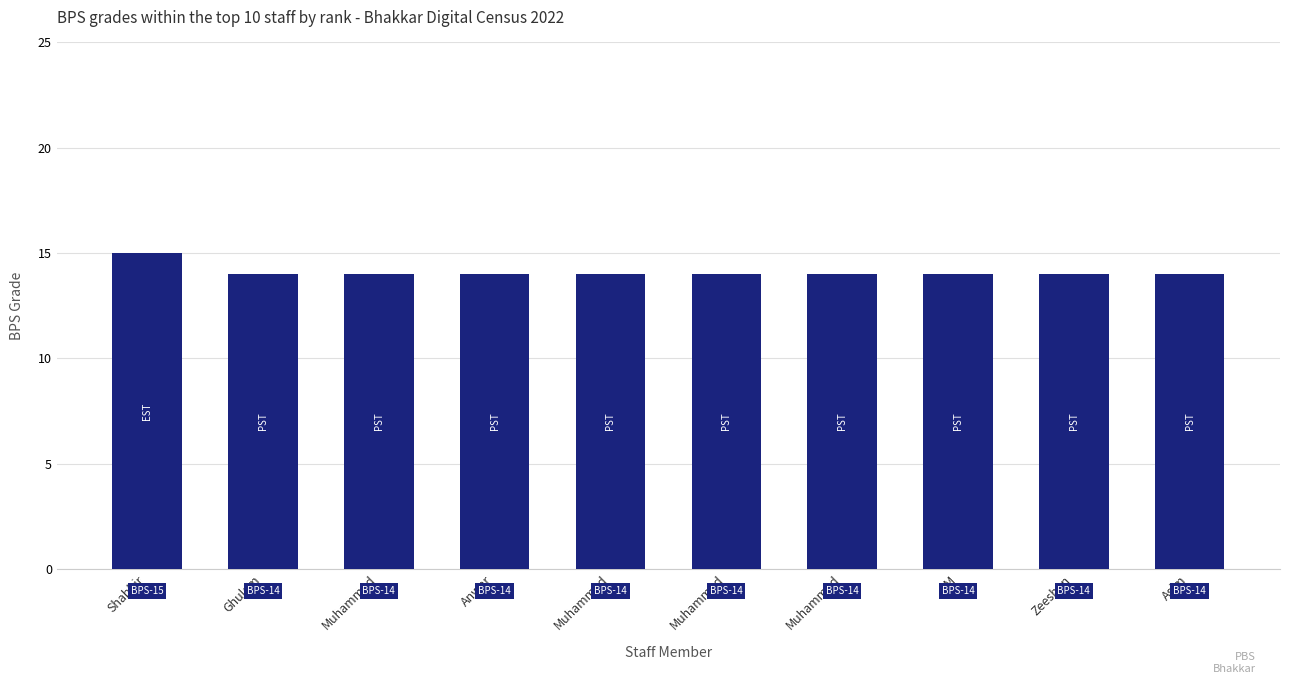

Rank the categories by value from lowest to highest.

Ghulam, Muhammad, Anwar, Muhammad, Muhammad, Muhammad, M, Zeeshan, Asim, Shabbir